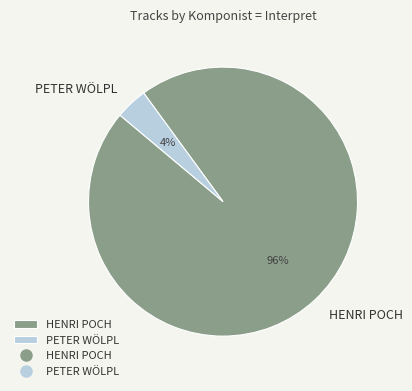

Which has a higher value, PETER WÖLPL or HENRI POCH?

HENRI POCH